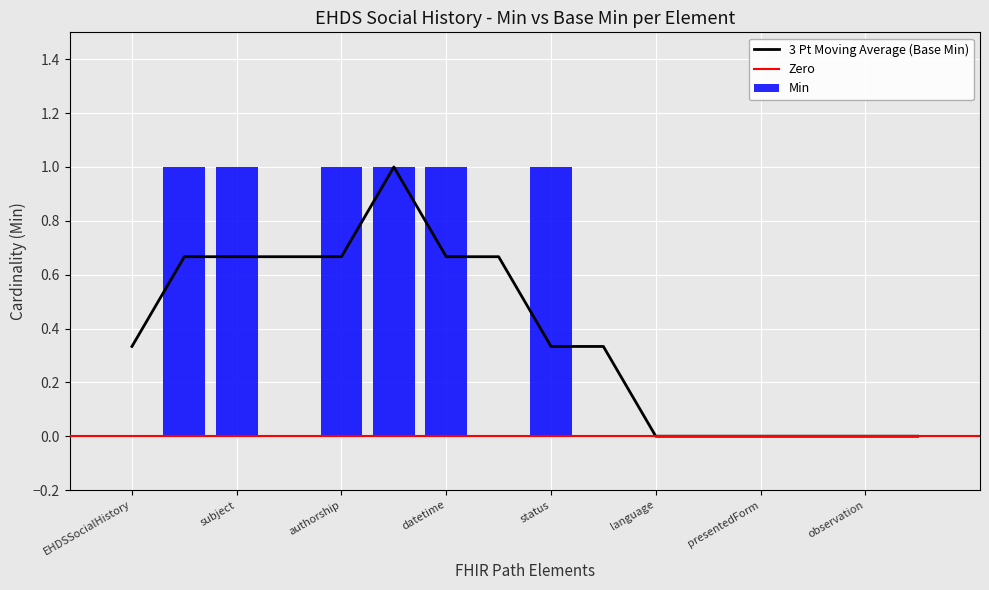

What is the sum of all Min values?

6